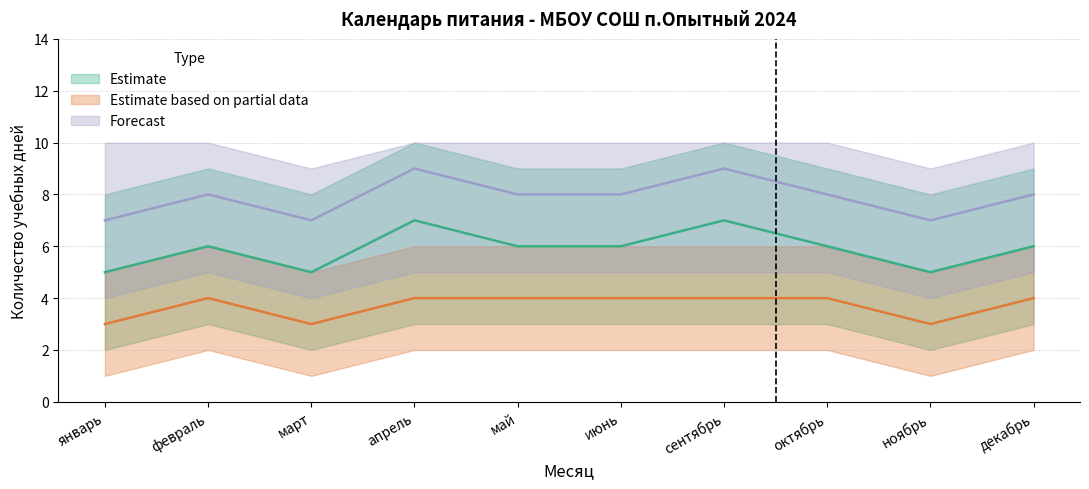

The value of Estimate at апрель is 12. True or false?

False